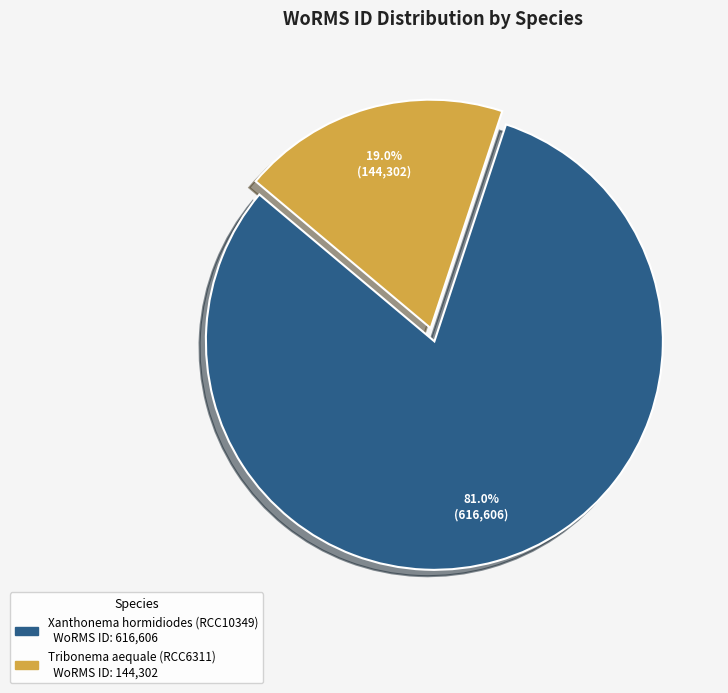

What is the majority slice?

Xanthonema hormidiodes (RCC10349)